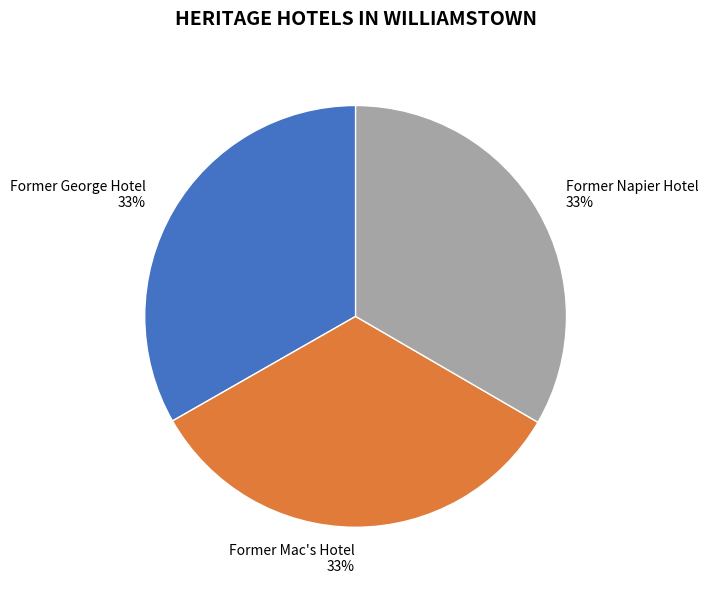

Is it true that Former Mac's Hotel is 25% of the pie?

False